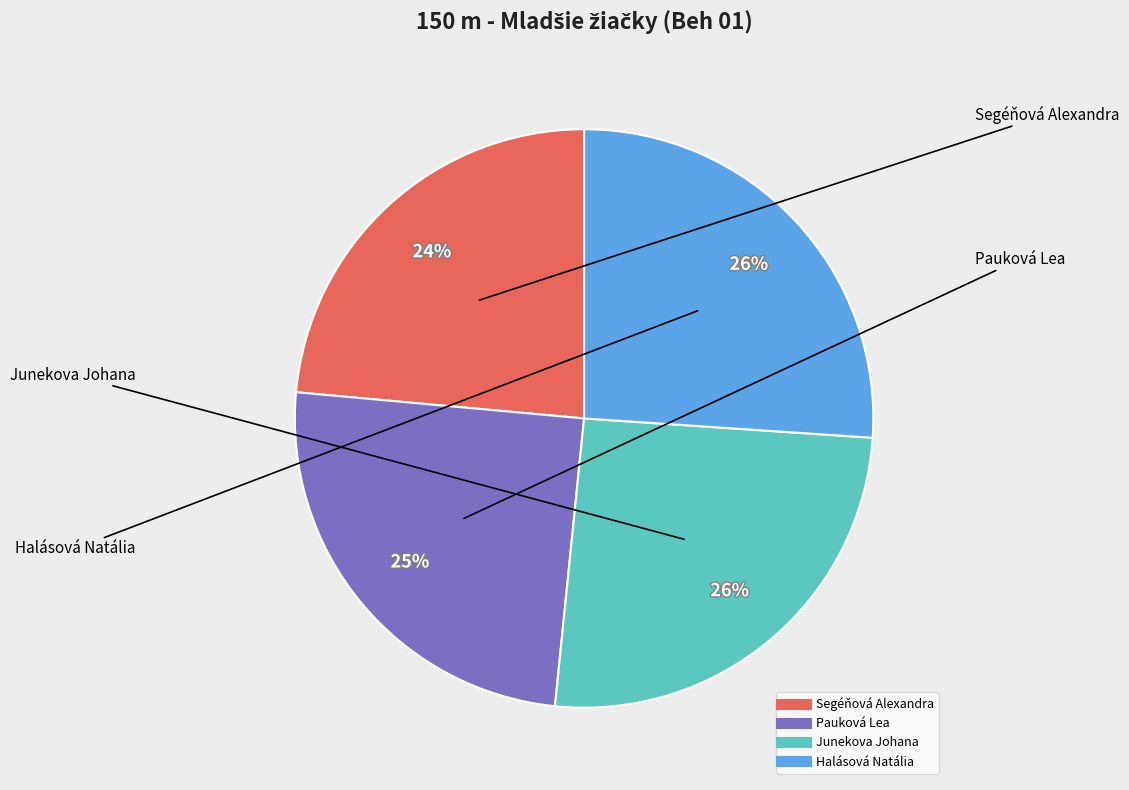

Approximately how many times larger is the value at Junekova Johana compared to Pauková Lea?

1.0